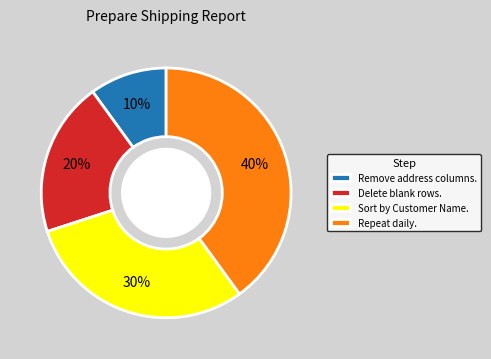

What is the largest slice in the pie chart?

Repeat daily.